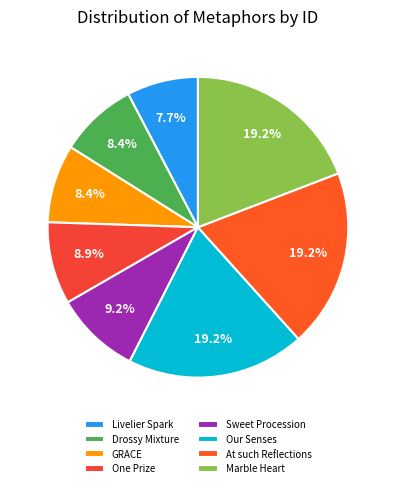

Which category has the smallest portion of the pie?

Livelier Spark